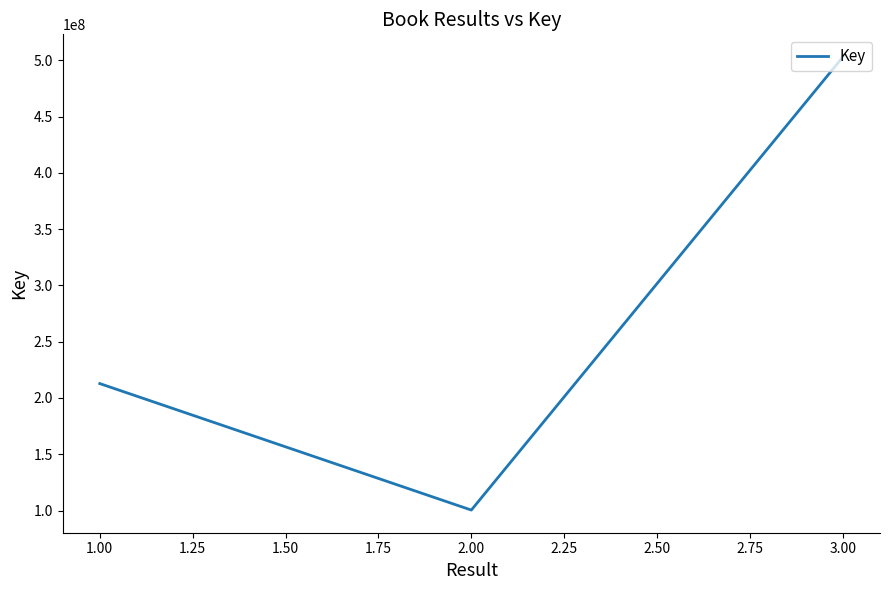

Reading left to right, list all the values displayed in this chart.

212793158	100403604	503027910